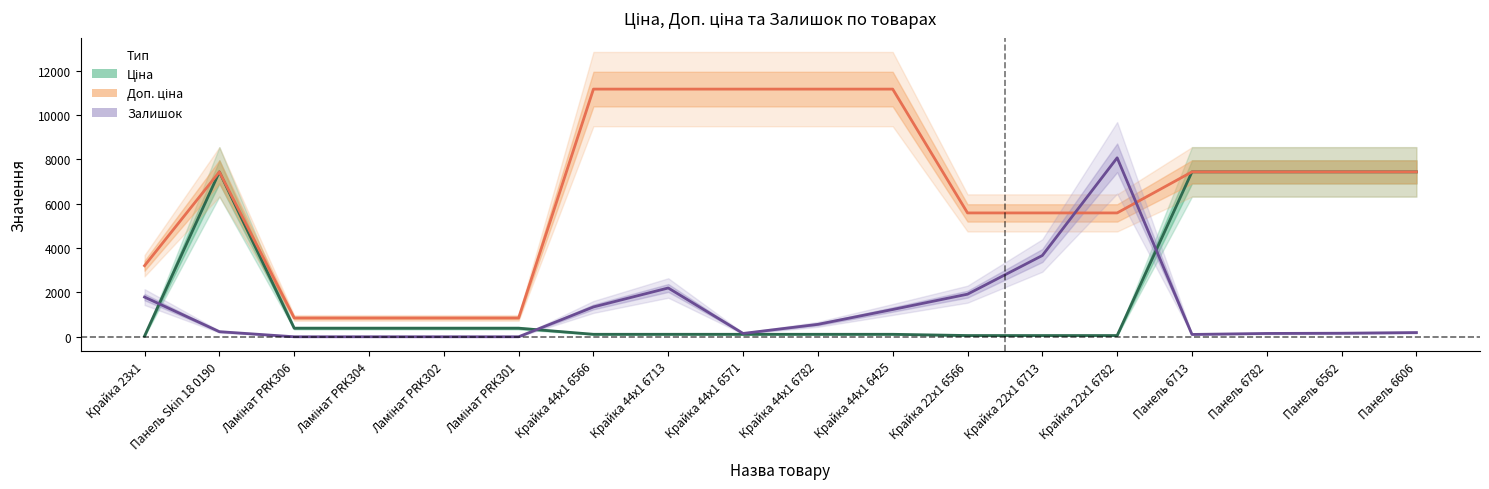

What is the label of the 11th point from the left?

Крайка 44x1 6425